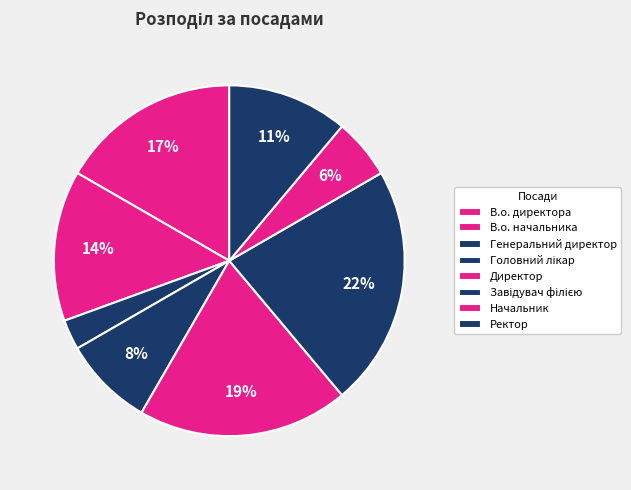

The Генеральний директор slice represents 13% of the pie. True or false?

False